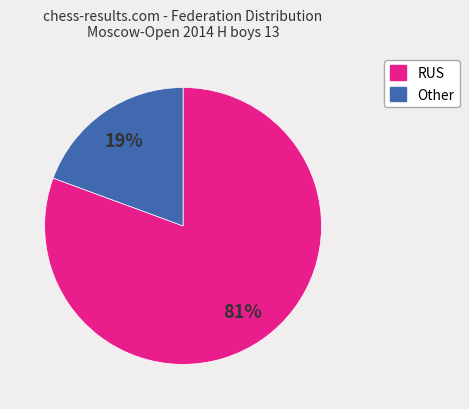

The RUS slice represents 71% of the pie. True or false?

False